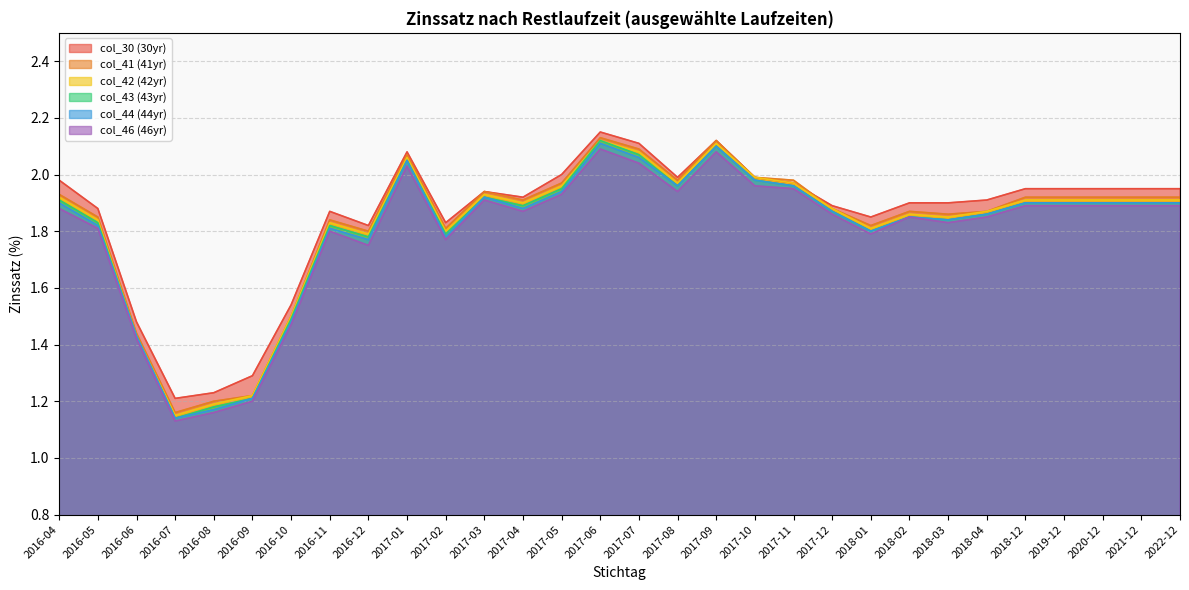

What is the average value of the col_44 (44yr) series?

1.8